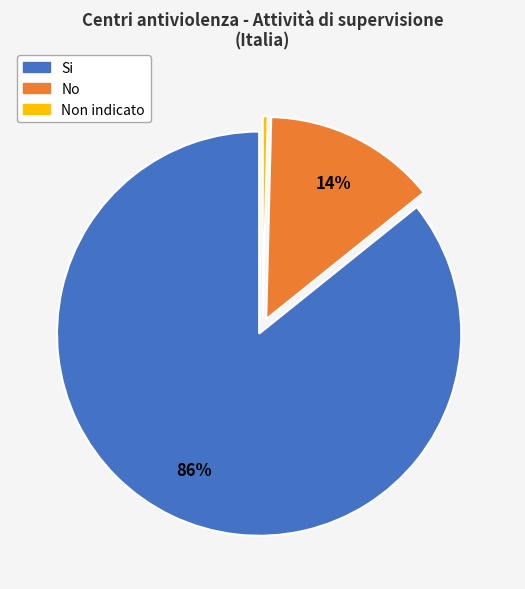

Does any single category account for the majority?

Yes